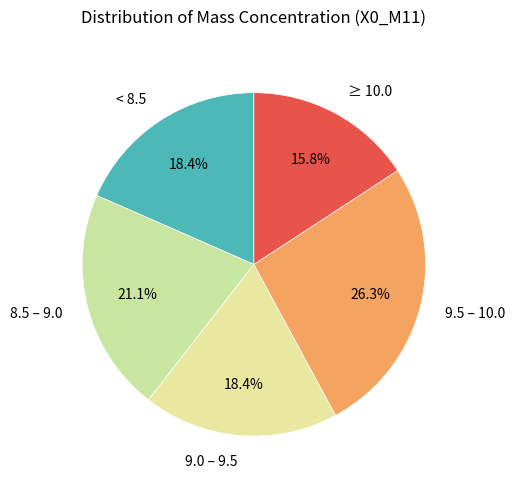

Is there a majority slice in this chart?

No